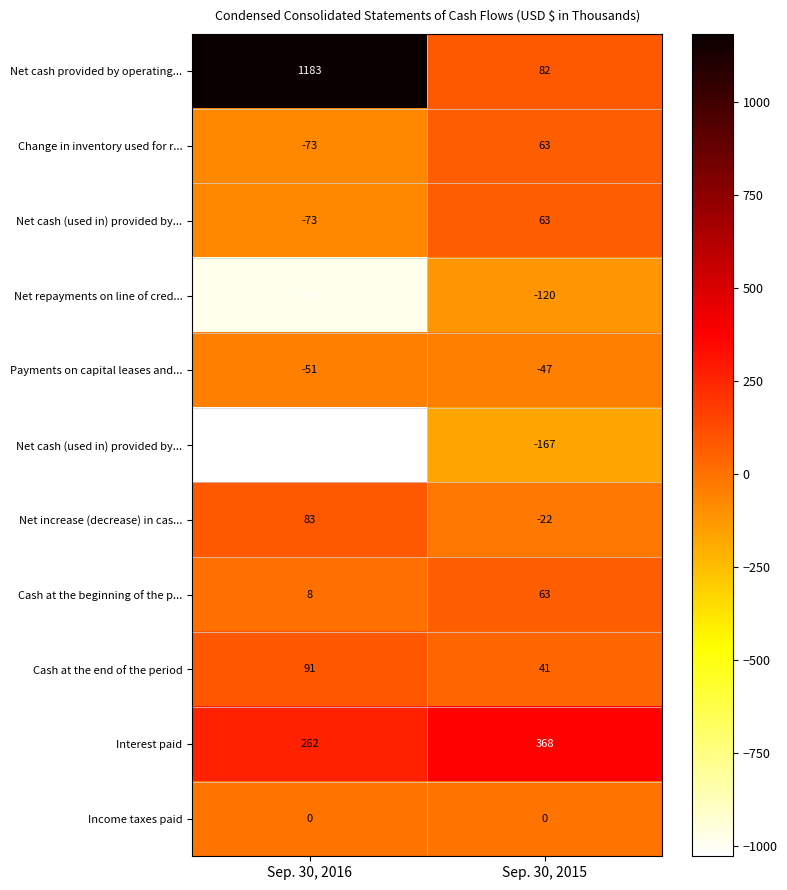

How many data points does each series have?

2